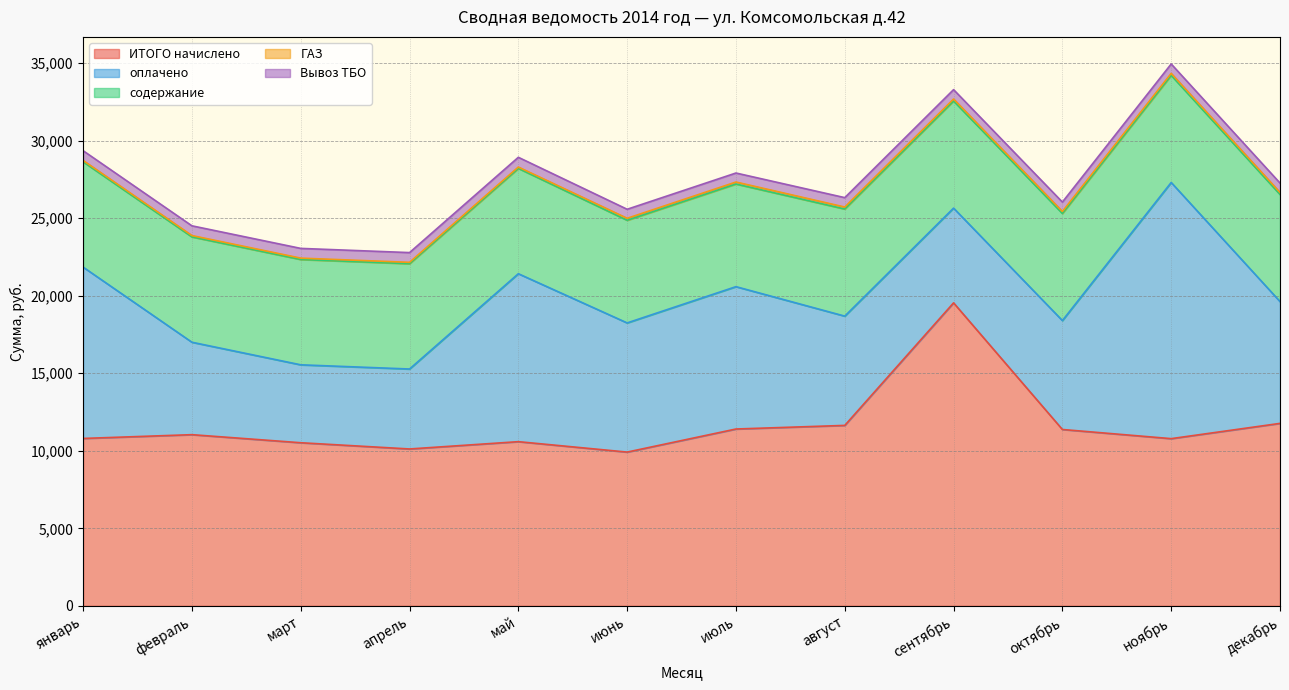

True or false: оплачено and ГАЗ cross at least once.

False